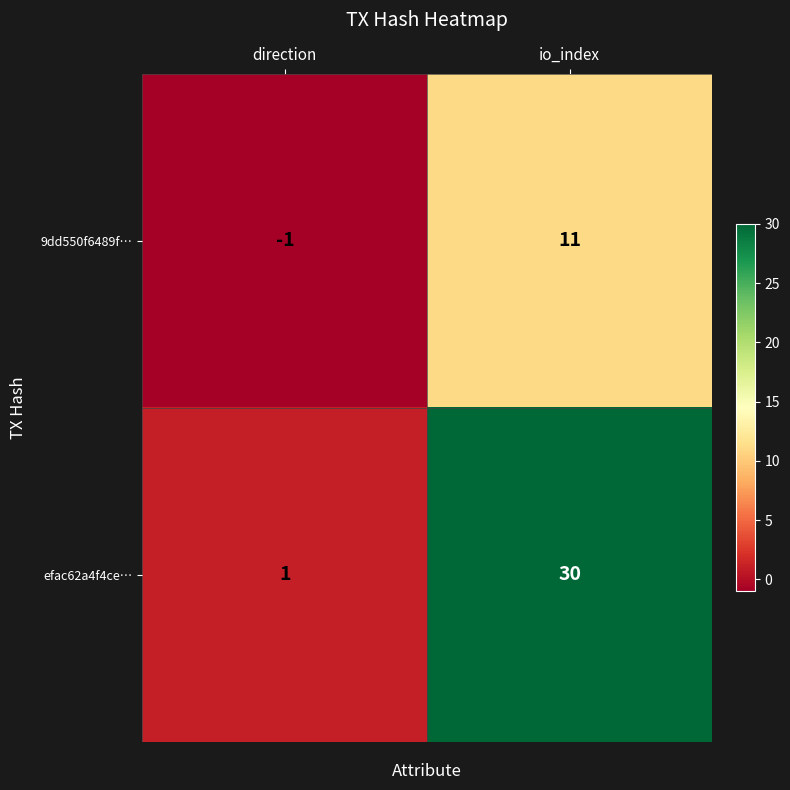

Which series has the widest spread of values?

efac62a4f4ce…